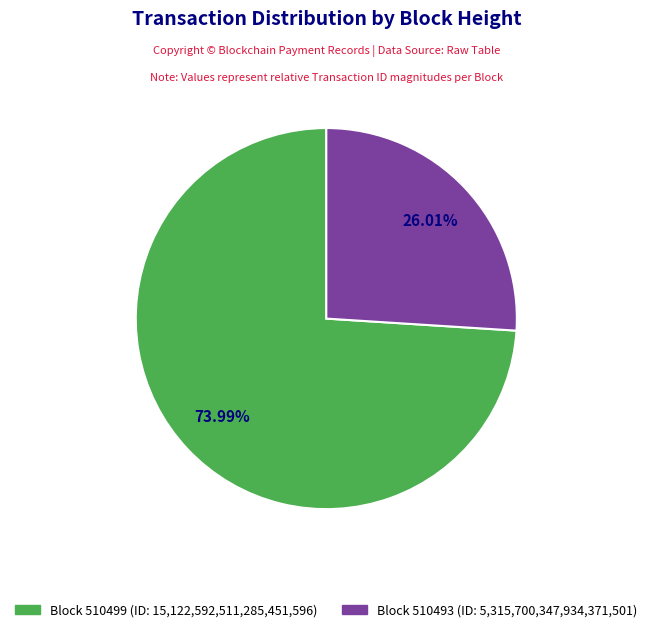

How many slices are in this pie chart?

2